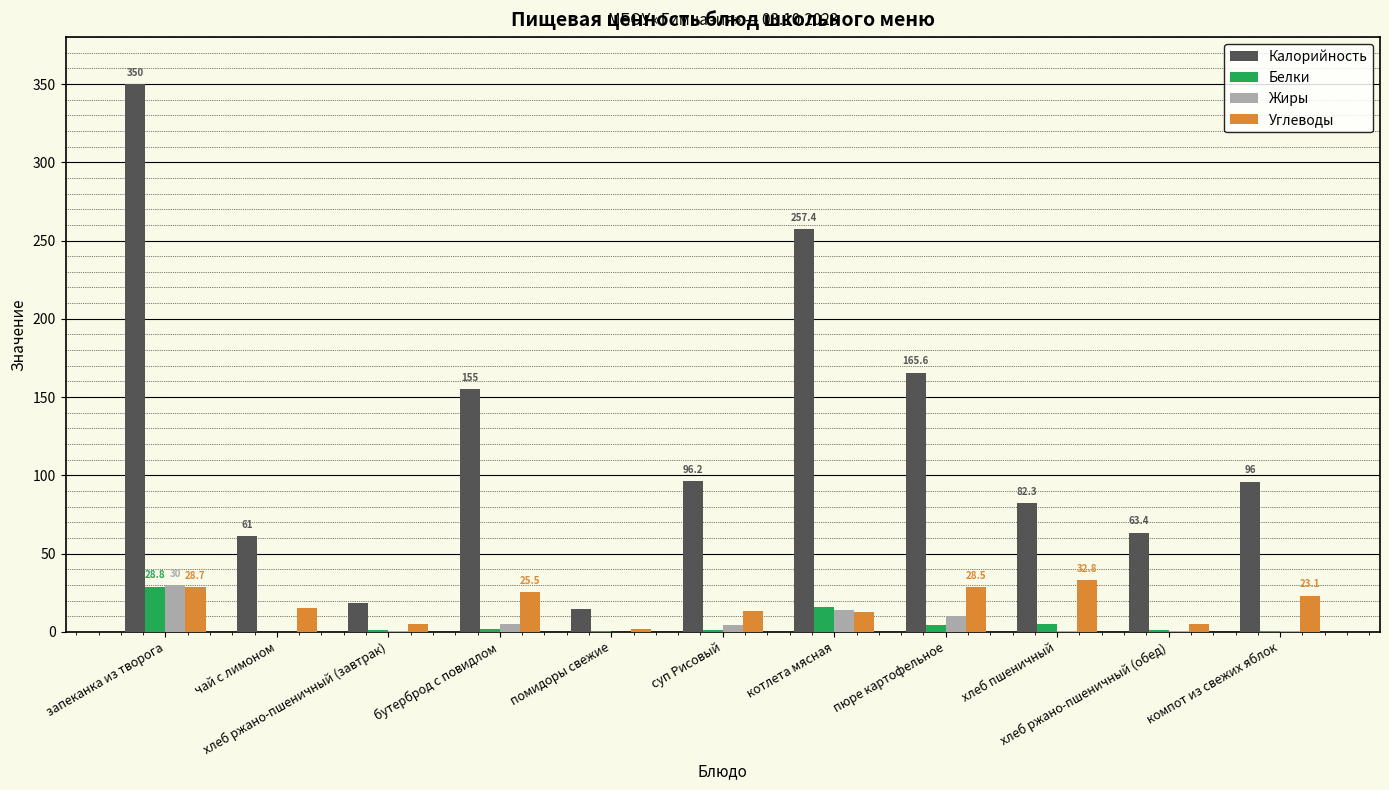

The Белки series shows 41.9 at запеканка из творога. True or false?

False